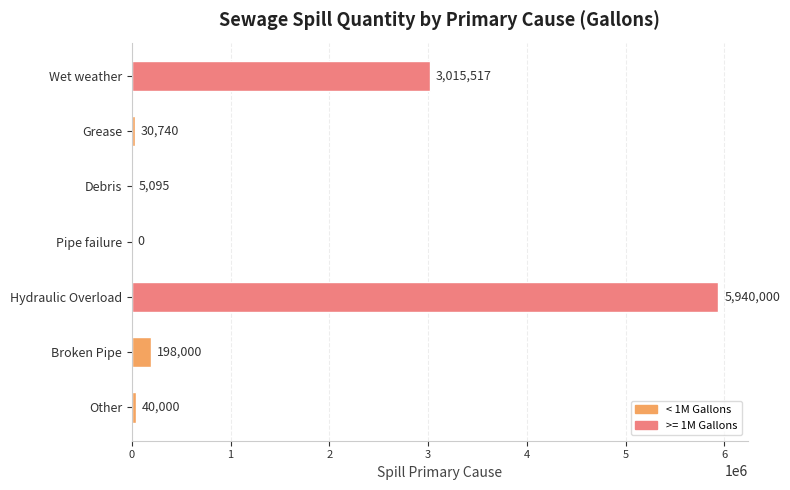

At which label is the value closest to 2970000?

Wet weather